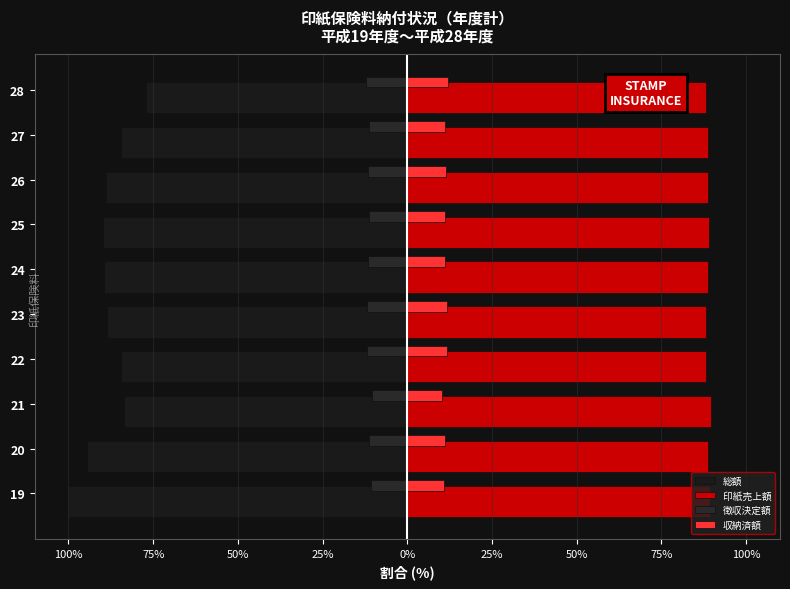

Reading right to left, what are all the values shown in this chart?

総額: -77.2	-84.5	-88.8	-89.8	-89.6	-88.5	-84.4	-83.7	-94.5	-100.0
印紙売上額: 88.0	88.9	88.6	89.0	88.7	88.2	88.2	89.8	88.8	89.3
徴収決定額: -12.1	-11.3	-11.5	-11.2	-11.5	-12.0	-11.9	-10.3	-11.2	-10.7
収納済額: 12.0	11.1	11.4	11.0	11.3	11.8	11.8	10.2	11.2	10.7